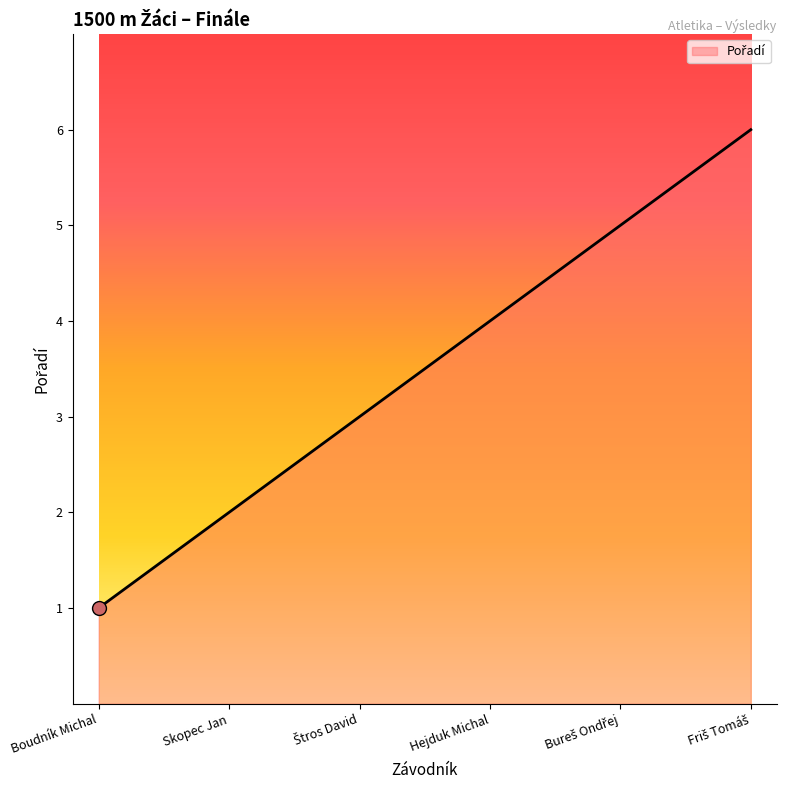

What is the change in value from Boudník Michal to Hejduk Michal?

+3